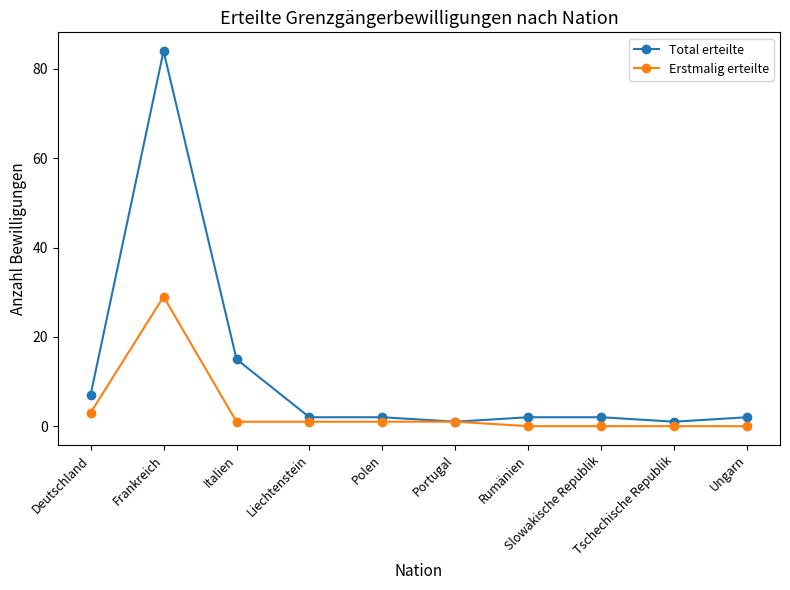

Where does the Total erteilte series first go above 2?

Deutschland